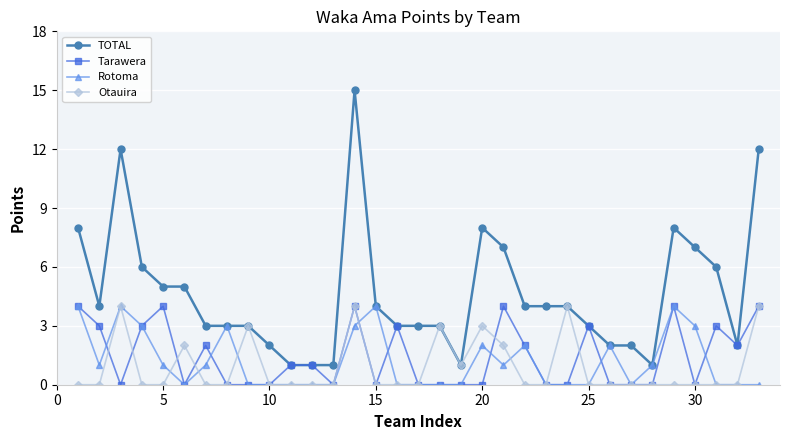

How many lines are shown in the chart?

4